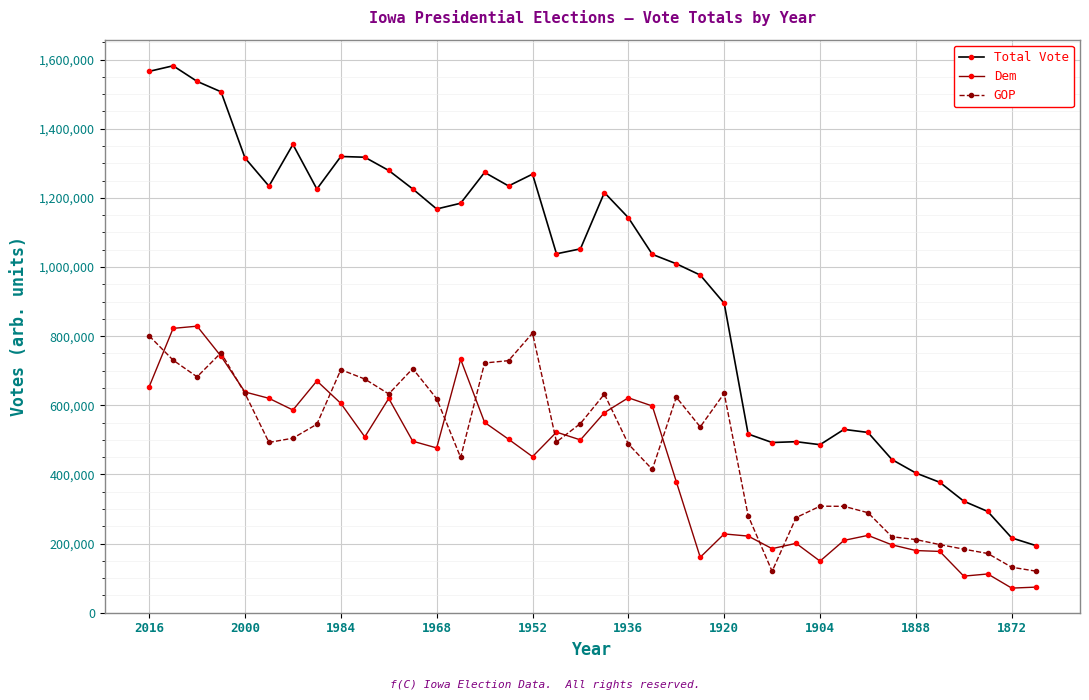

What is the lowest value of the Dem series?

71189